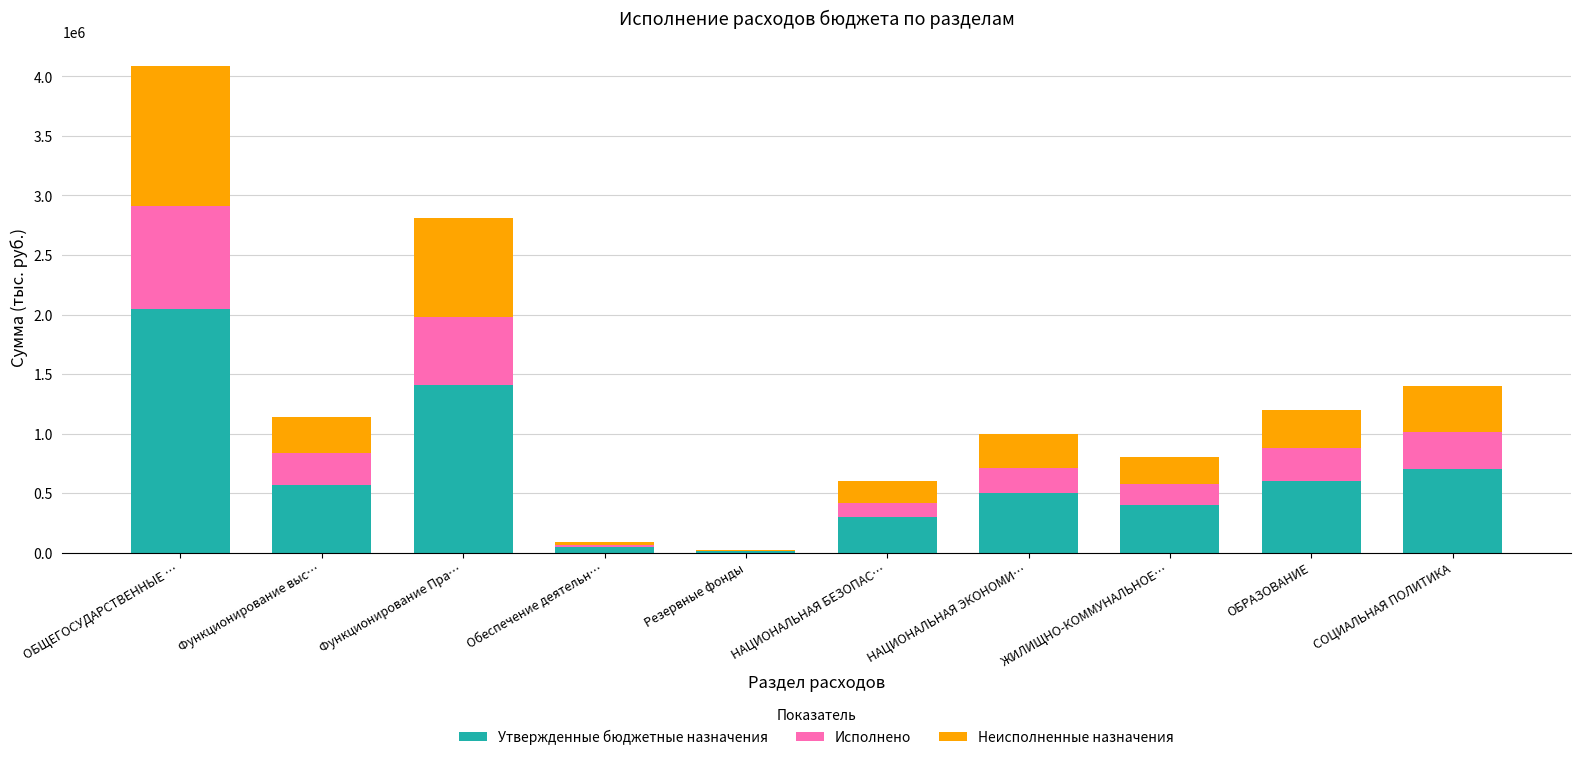

What is the total value across all series at ОБРАЗОВАНИЕ?

1200000.0